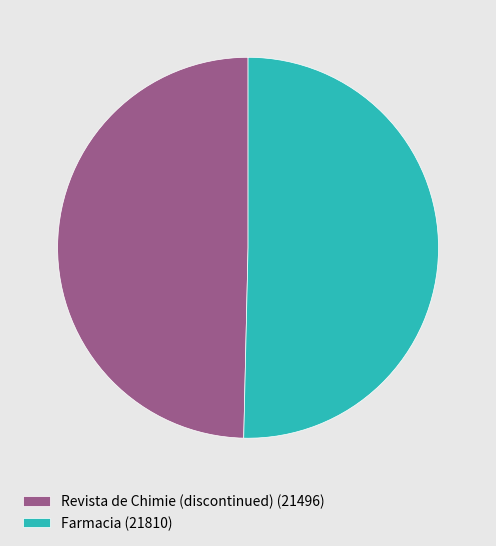

Combined, do Farmacia (21810) and Revista de Chimie (discontinued) (21496) account for over 50%?

Yes